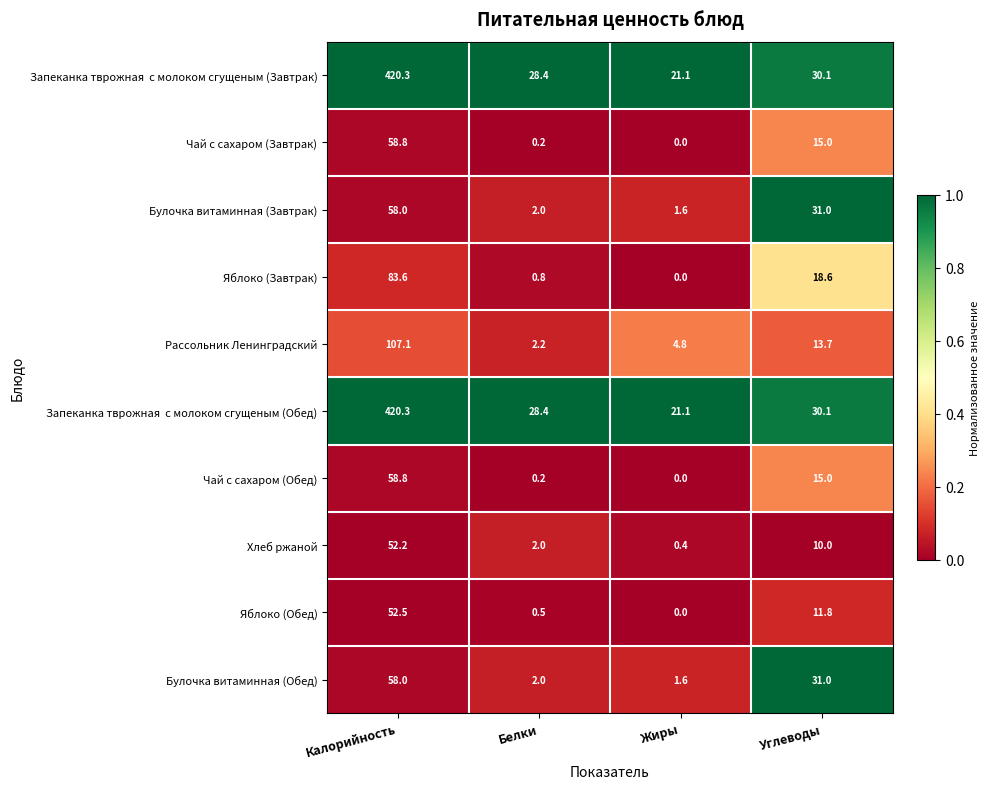

What is the highest value of the Хлеб ржаной series?

52.2